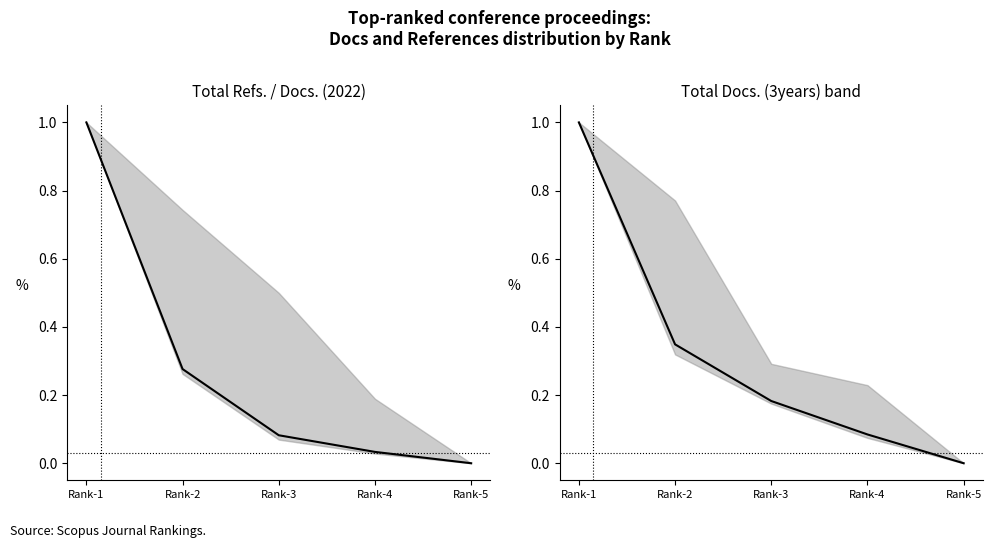

What is the difference between the Total Docs. (2022) values at Rank-3 and Rank-1?

0.9